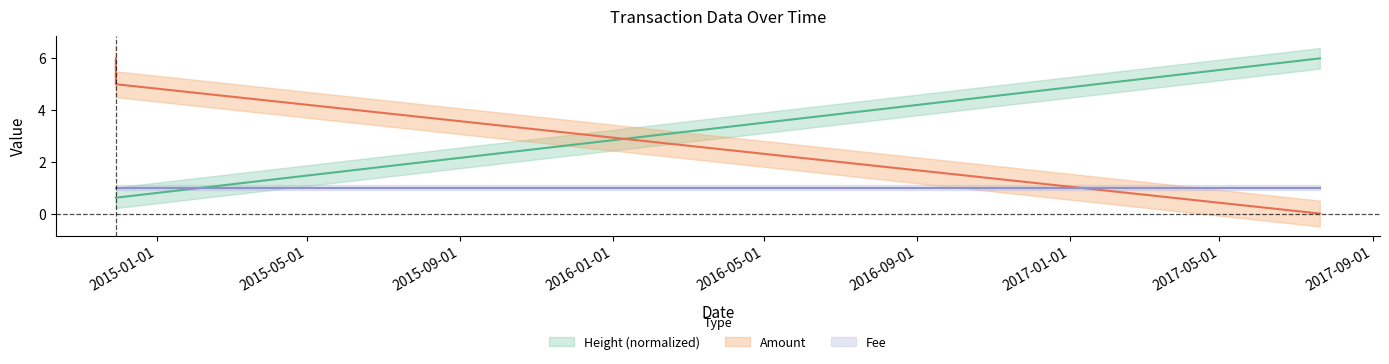

At which label does Amount first exceed 5?

2014-11-29 01:49:43